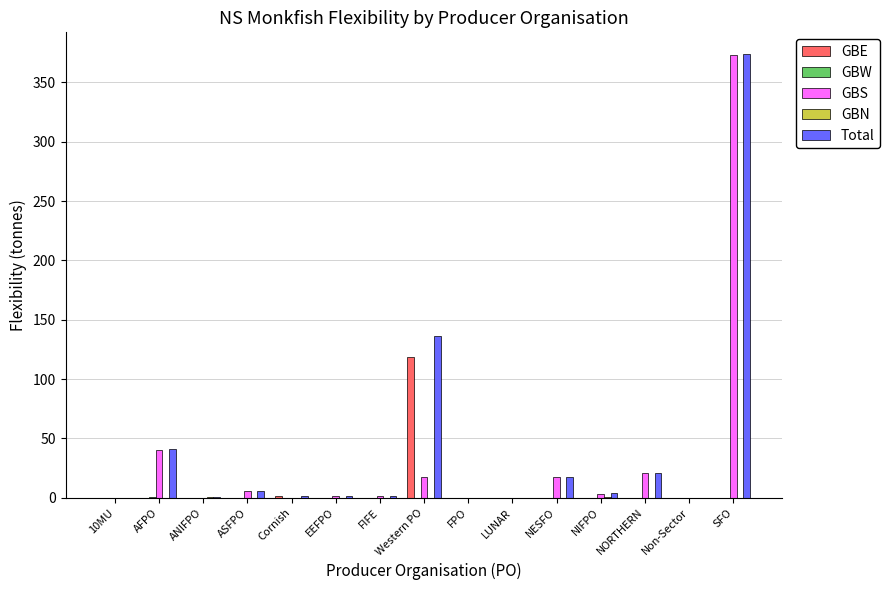

What is the greatest value displayed?

373.6